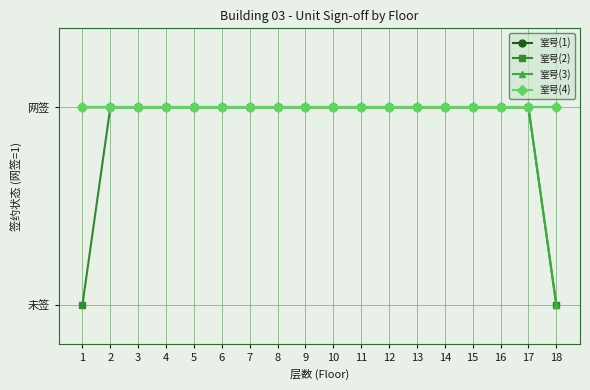

Reading right to left, what are all the values shown in this chart?

室号(1): 18=1	17=1	16=1	15=1	14=1	13=1	12=1	11=1	10=1	9=1	8=1	7=1	6=1	5=1	4=1	3=1	2=1	1=1
室号(2): 18=0	17=1	16=1	15=1	14=1	13=1	12=1	11=1	10=1	9=1	8=1	7=1	6=1	5=1	4=1	3=1	2=1	1=0
室号(3): 18=0	17=1	16=1	15=1	14=1	13=1	12=1	11=1	10=1	9=1	8=1	7=1	6=1	5=1	4=1	3=1	2=1	1=1
室号(4): 18=1	17=1	16=1	15=1	14=1	13=1	12=1	11=1	10=1	9=1	8=1	7=1	6=1	5=1	4=1	3=1	2=1	1=1